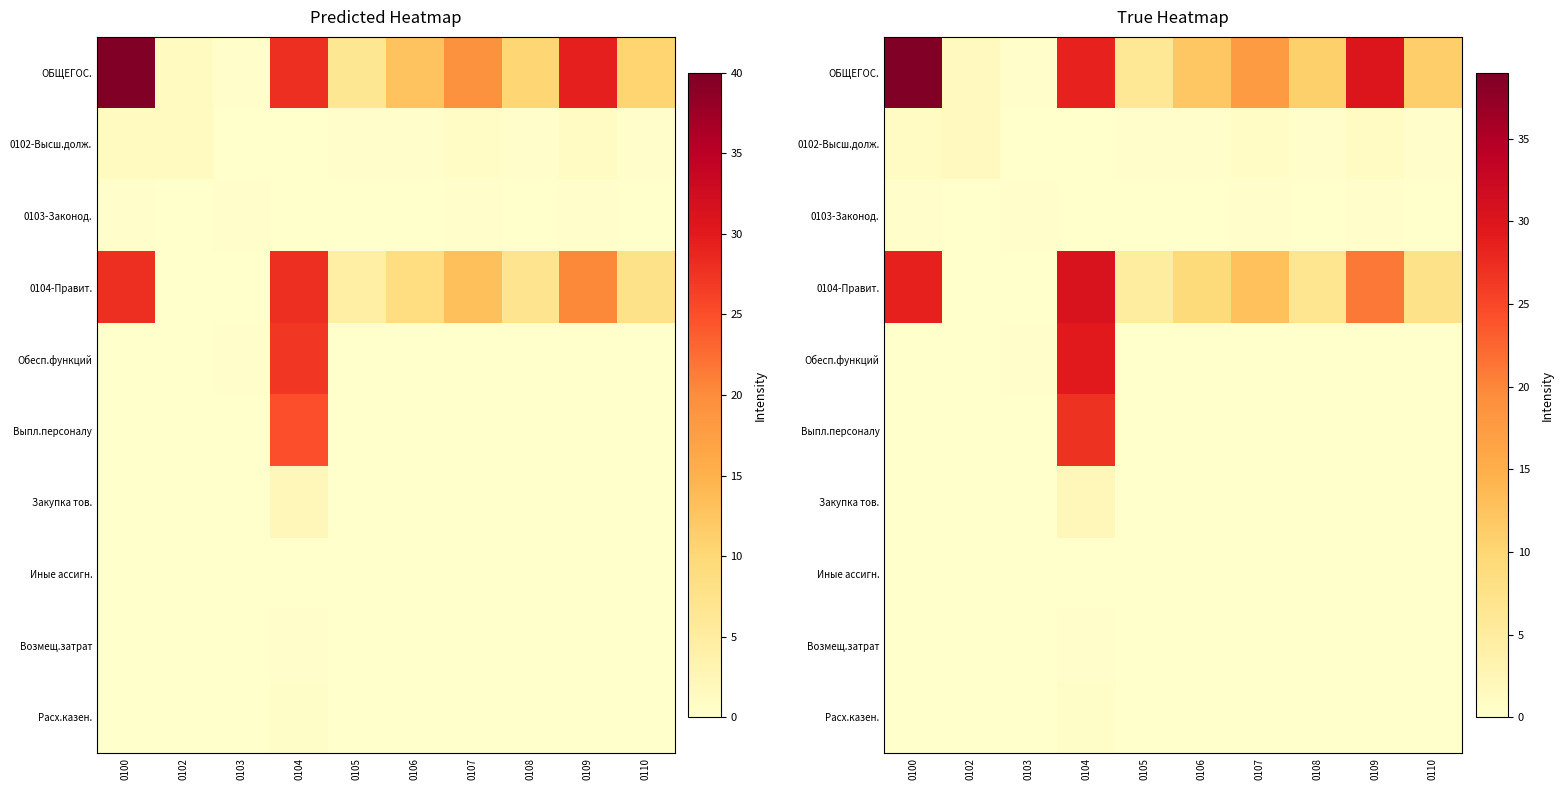

How many data points in 0103-Законод. are above 0?

8